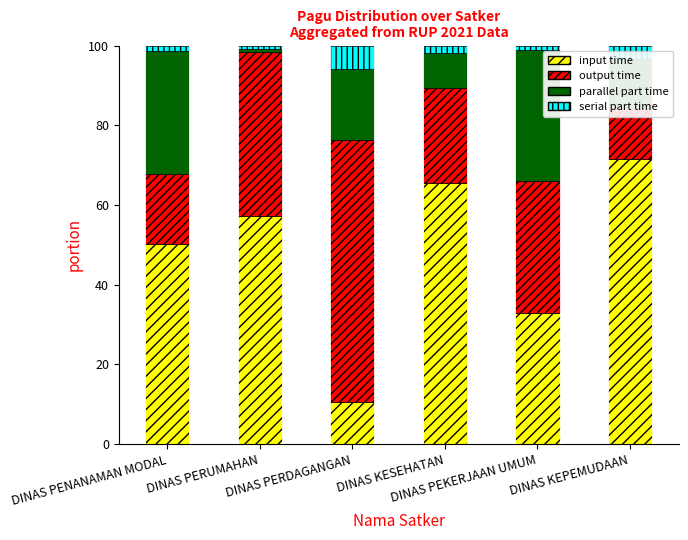

What is the spread (max minus min) of values at DINAS PENANAMAN MODAL?

48.8